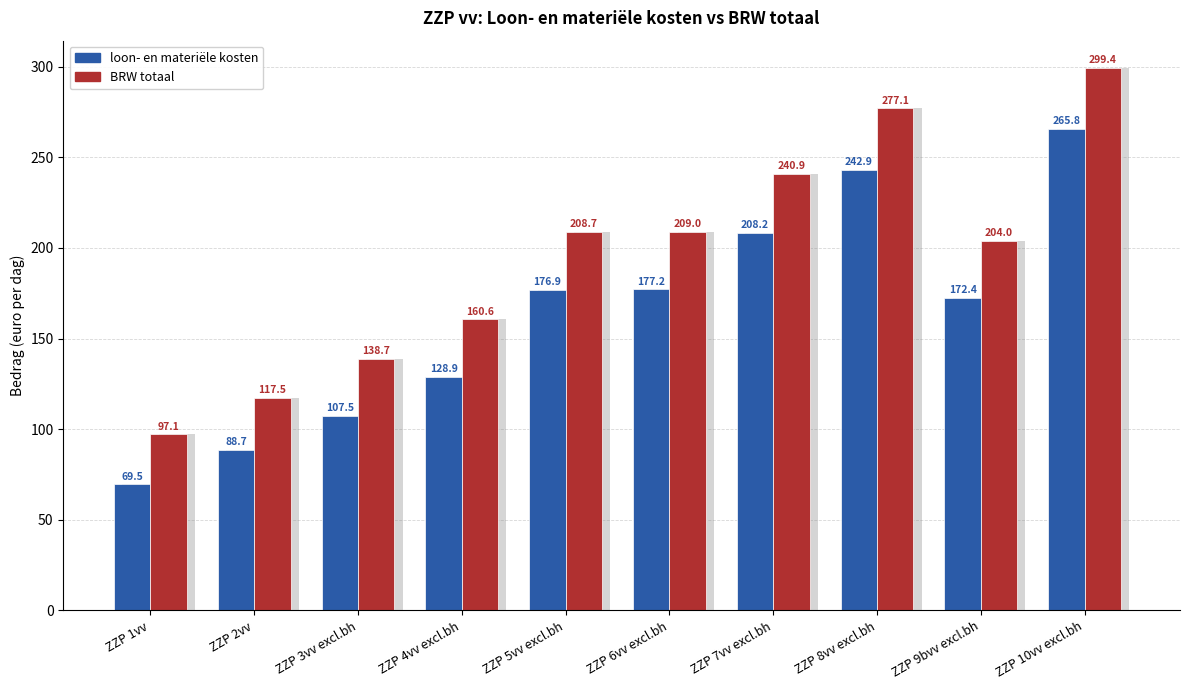

What is the label of the 10th bar from the left?

ZZP 10vv excl.bh